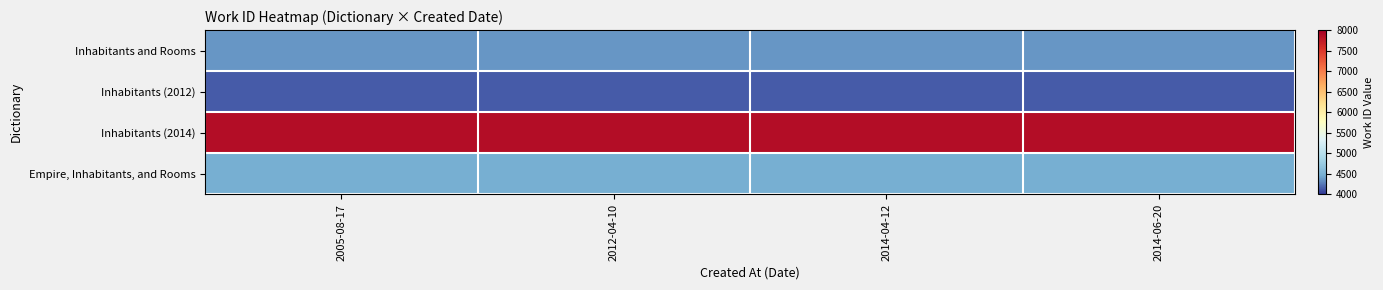

At which category does the chart reach its peak across all series?

2005-08-17